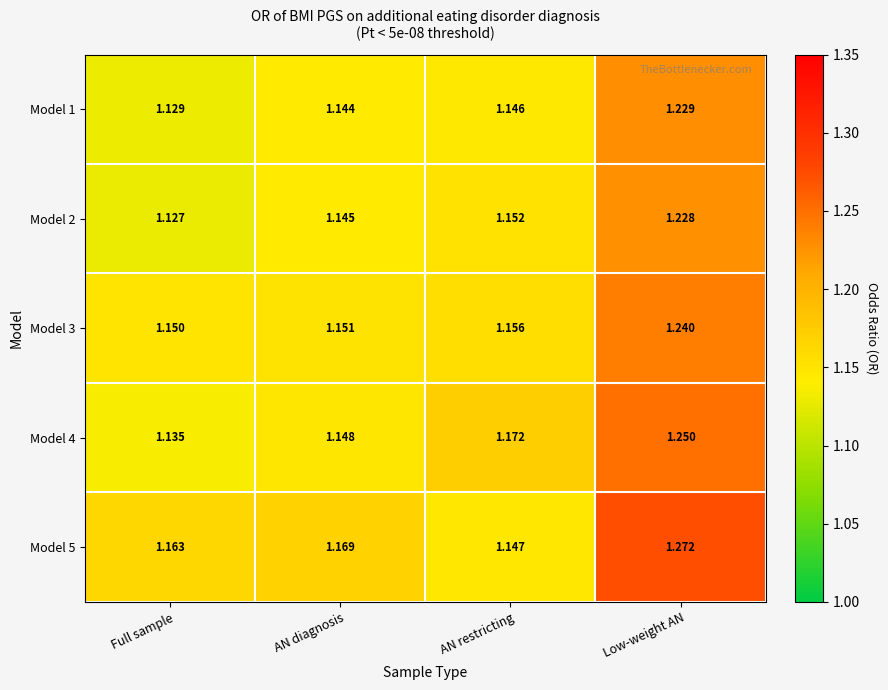

At which category is the sum across all series the highest?

Low-weight AN